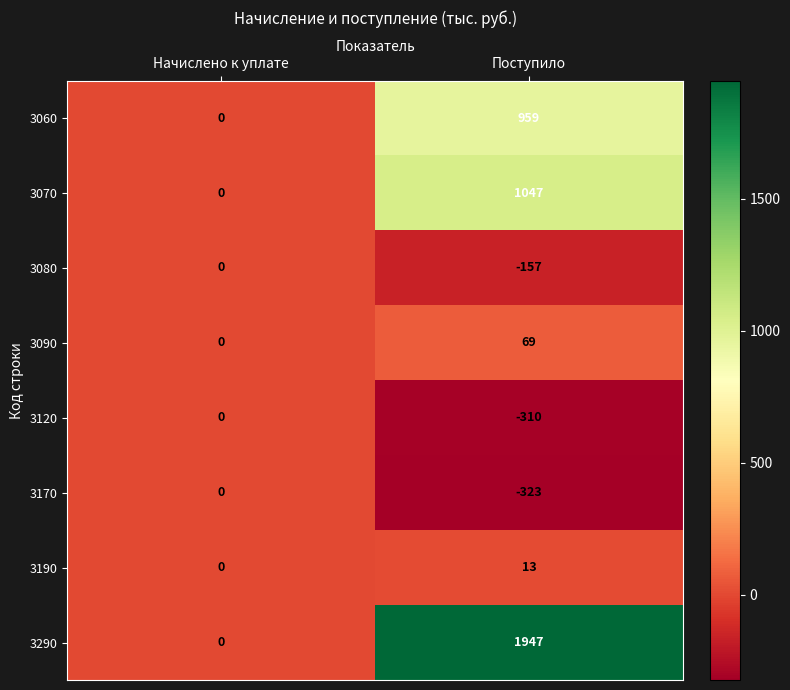

What is the maximum value shown in the chart?

1947